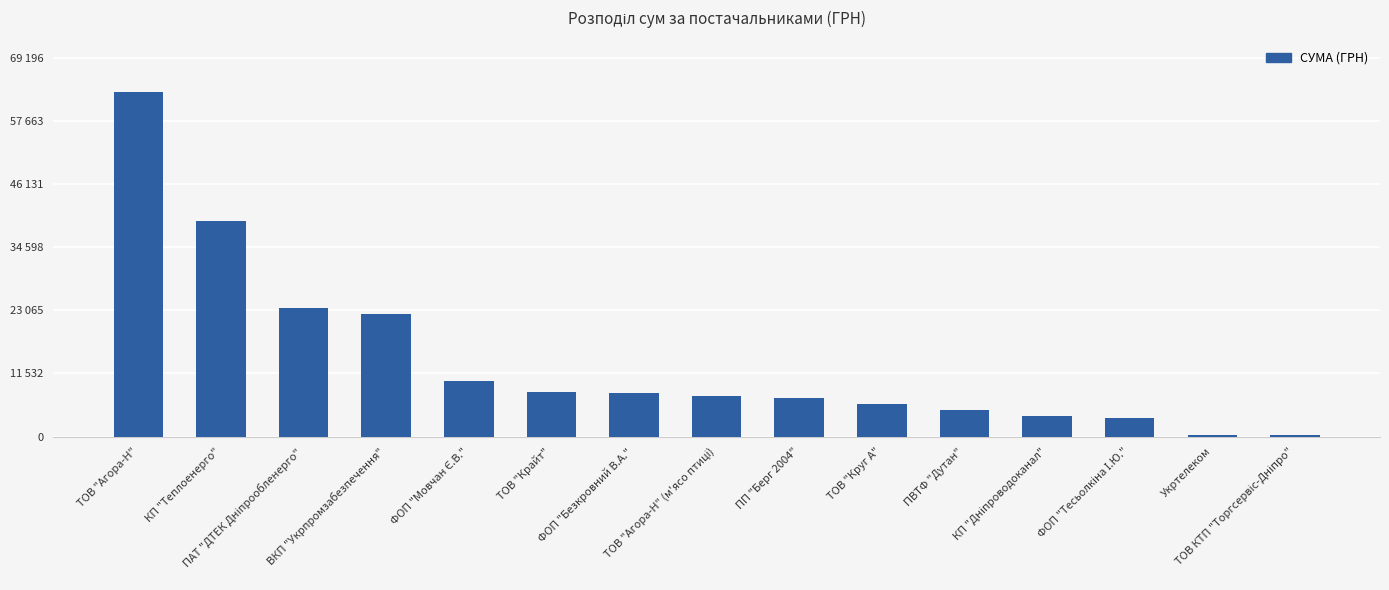

Rank the categories by value from highest to lowest.

ТОВ "Агора-Н", КП "Теплоенерго", ПАТ "ДТЕК Дніпрообленерго", ВКП "Укрпромзабезпечення", ФОП "Мовчан Є.В.", ТОВ "Крайт", ФОП "Безкровний В.А.", ТОВ "Агора-Н" (м'ясо птиці), ПП "Берг 2004", ТОВ "Круг А", ПВТФ "Дутан", КП "Дніпроводоканал", ФОП "Тесьолкіна І.Ю.", Укртелеком, ТОВ КТП "Торгсервіс-Дніпро"